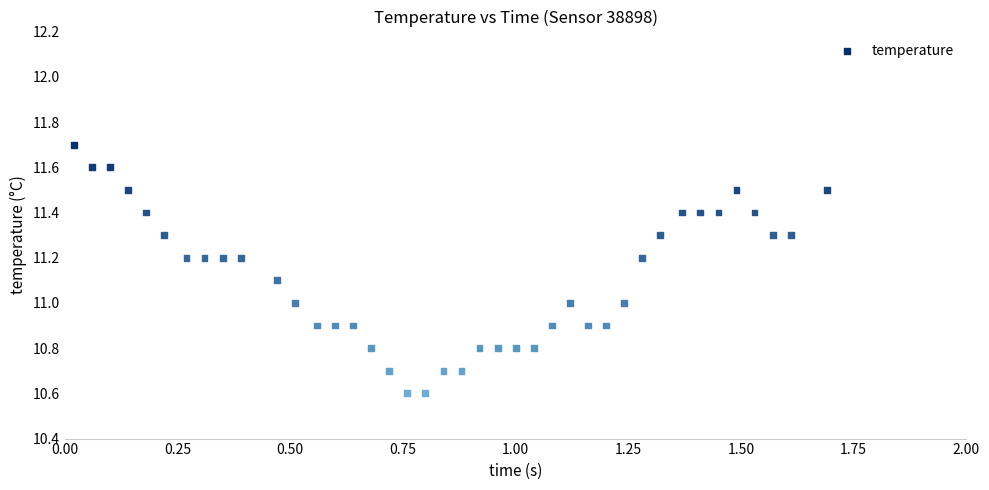

What is the range of Y values (max minus min)?

1.1